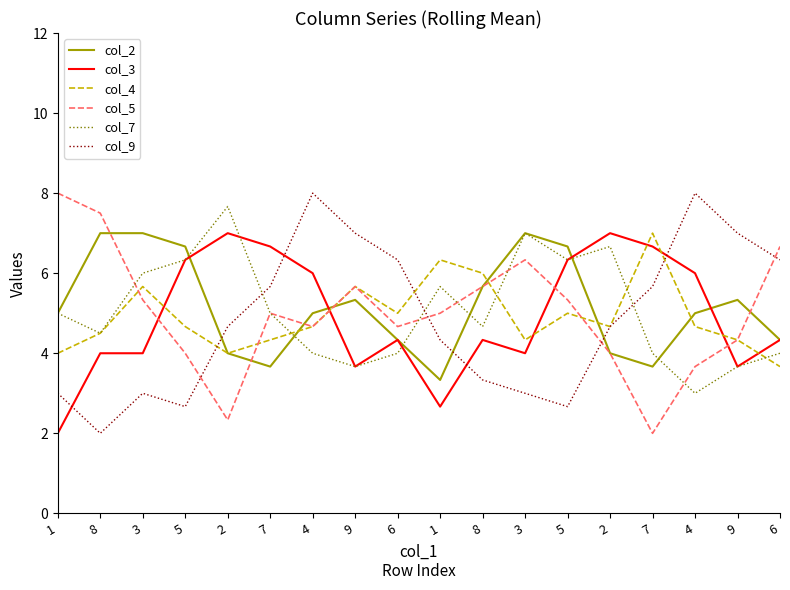

Is this an area chart (filled region under the line)?

No